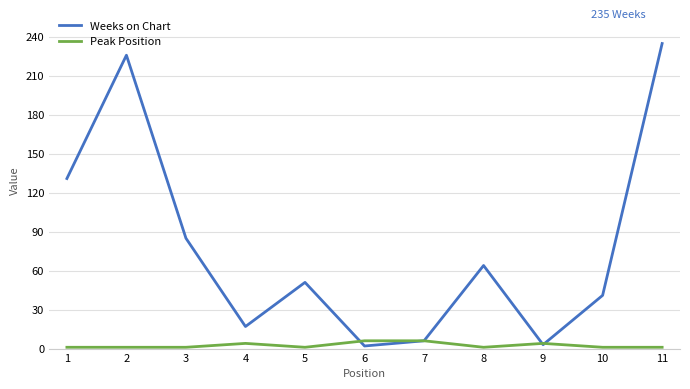

True or false: Weeks on Chart has a value of 41 at 10.

True